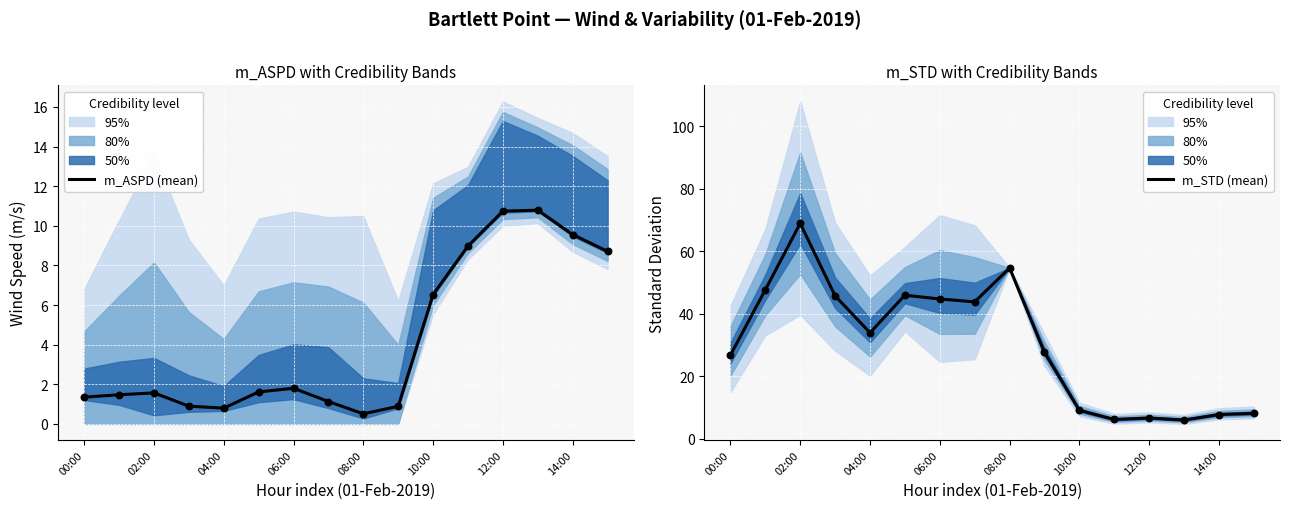

Which series has the largest total across all categories?

m_STD (mean)